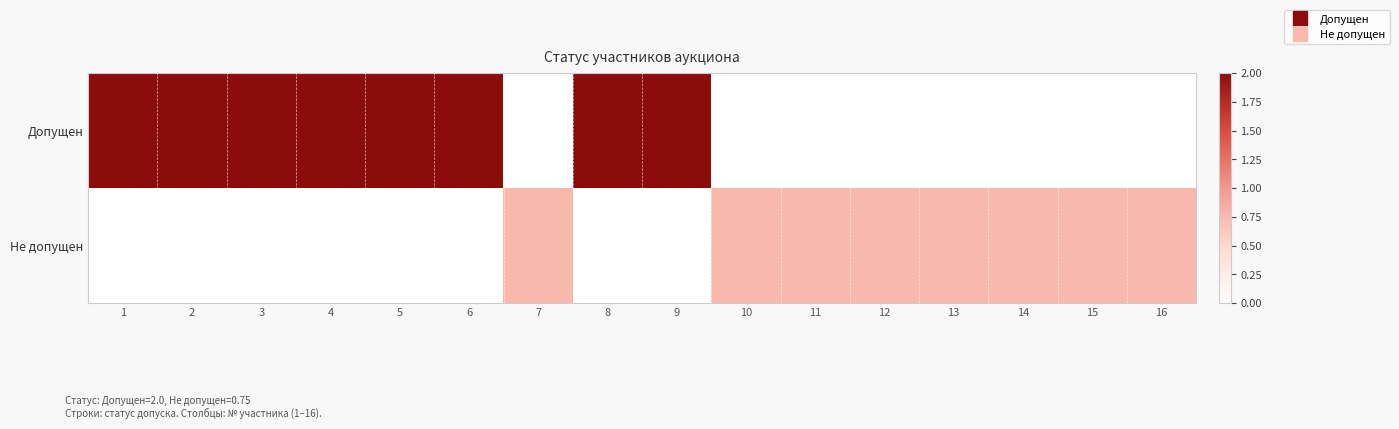

Count the number of categories in the chart.

16